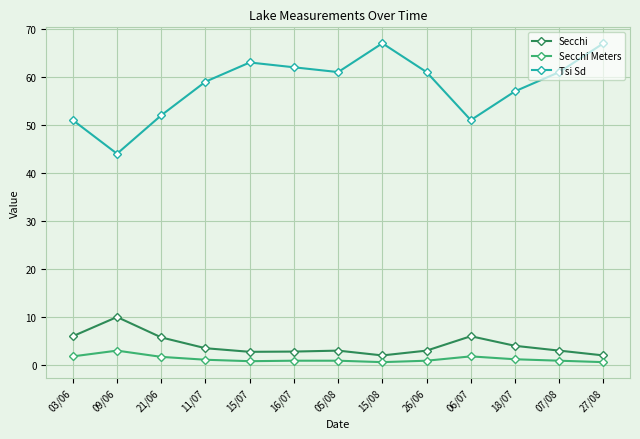

Rank the series at 05/08 from highest to lowest value.

Tsi Sd, Secchi, Secchi Meters